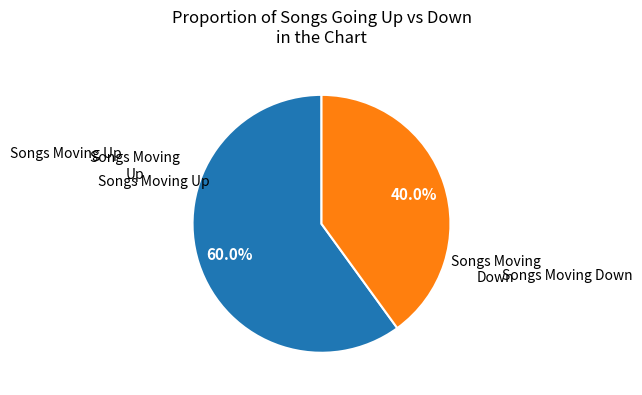

Is there any slice that represents more than half of the pie?

Yes